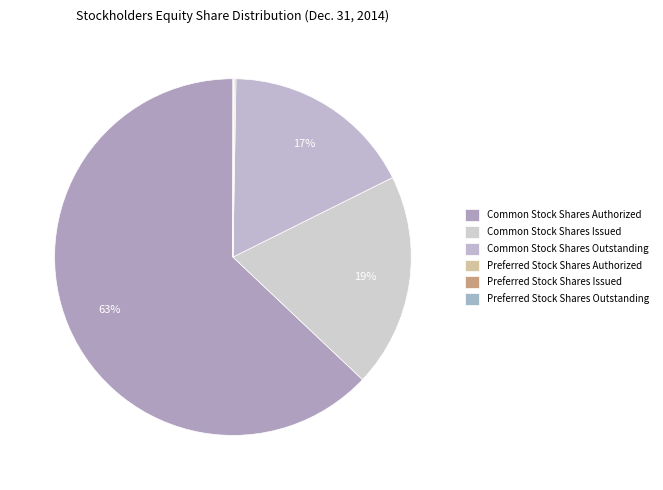

Does Common Stock Shares Authorized represent more than half of the total?

Yes